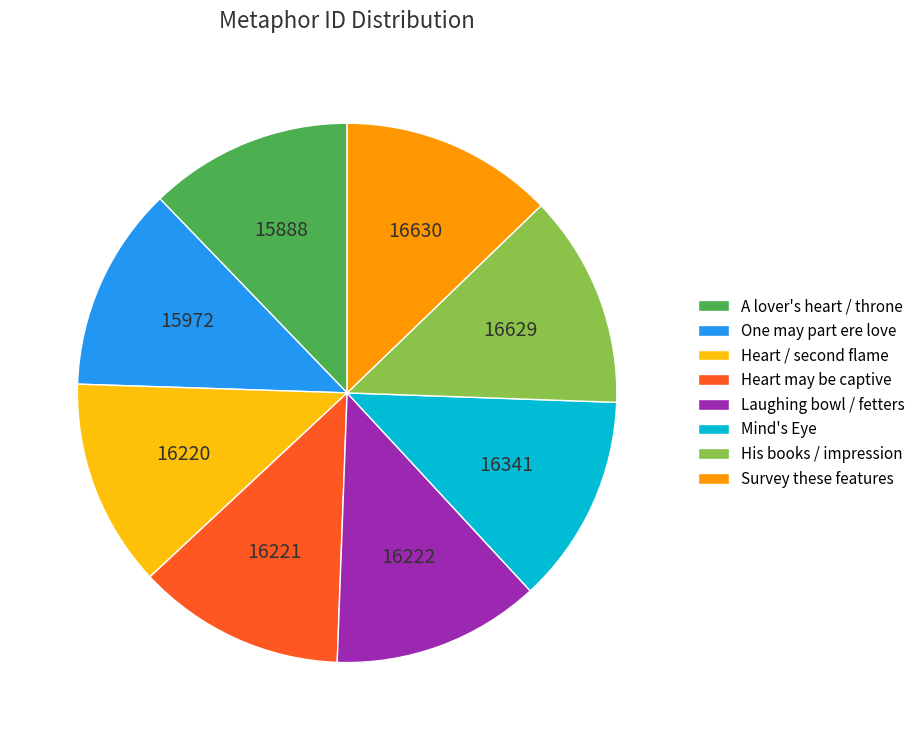

Does any single category account for the majority?

No